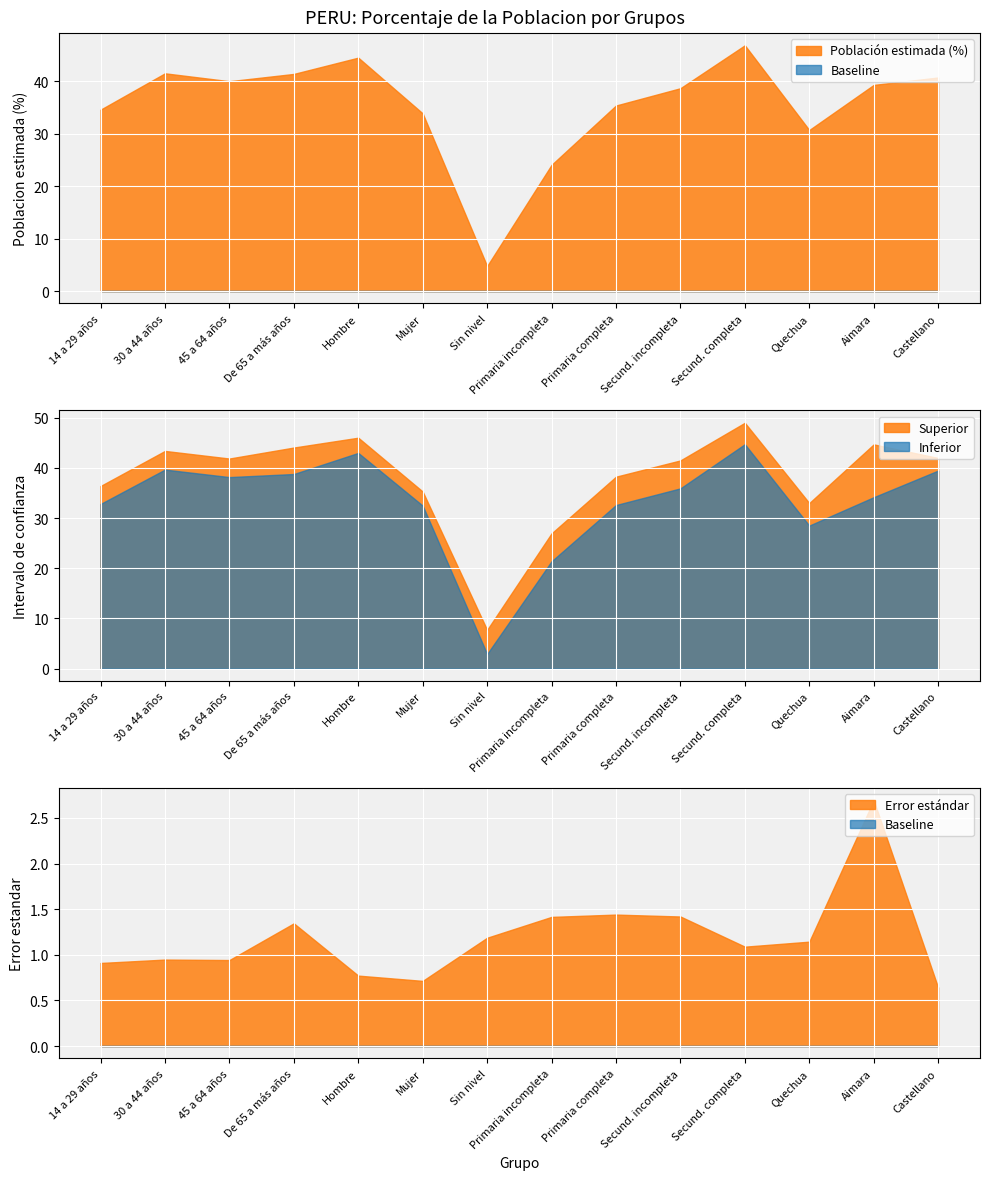

Does the chart display data point markers on the line(s)?

No